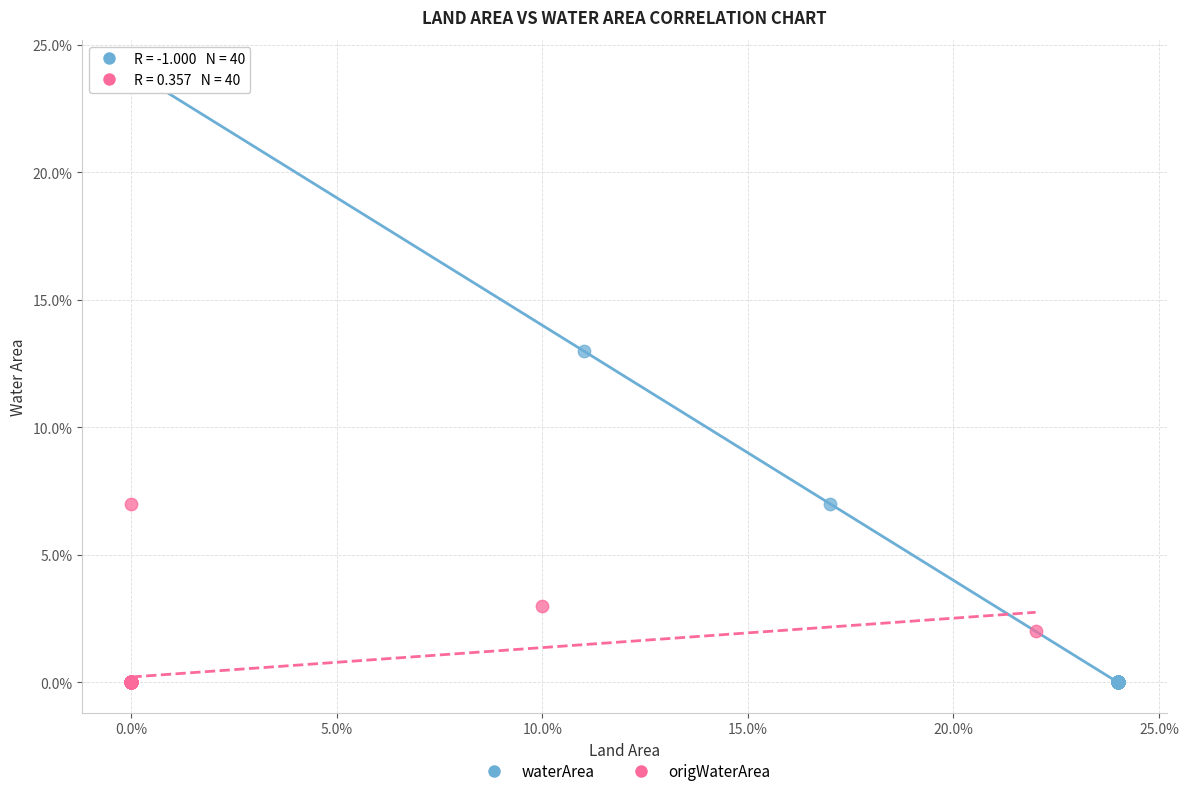

Which series contains the highest Y value?

waterArea